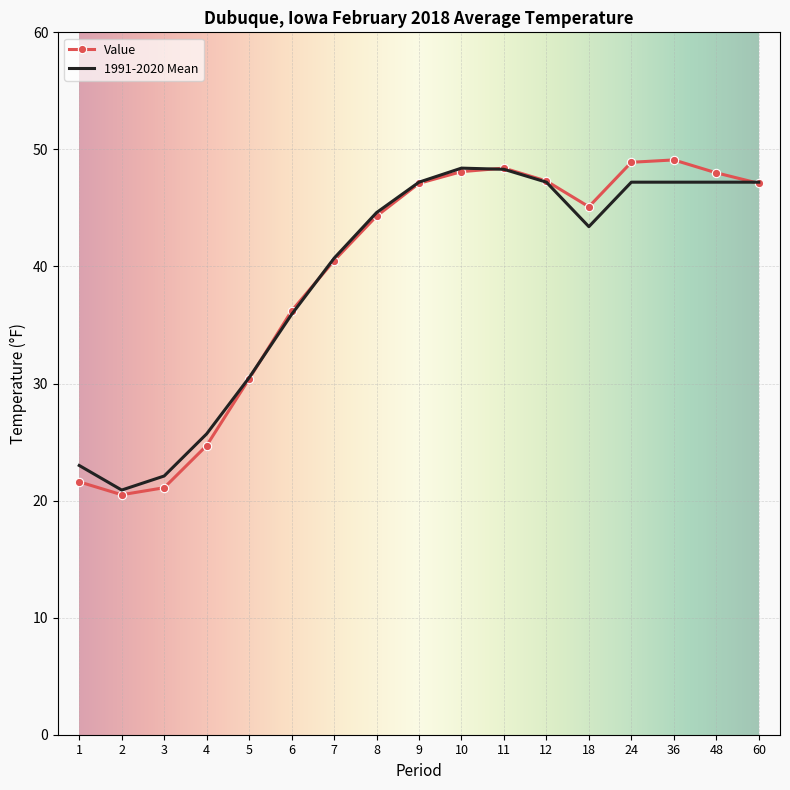

What is the difference between the Value values at 12 and 5?

16.9